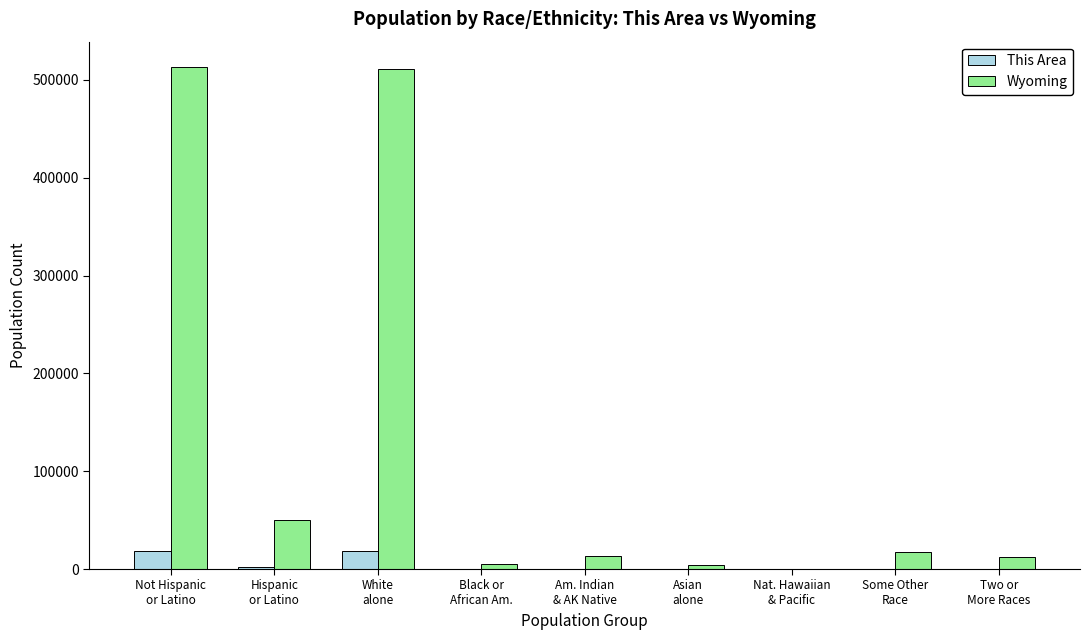

Which series has the largest total across all categories?

Wyoming